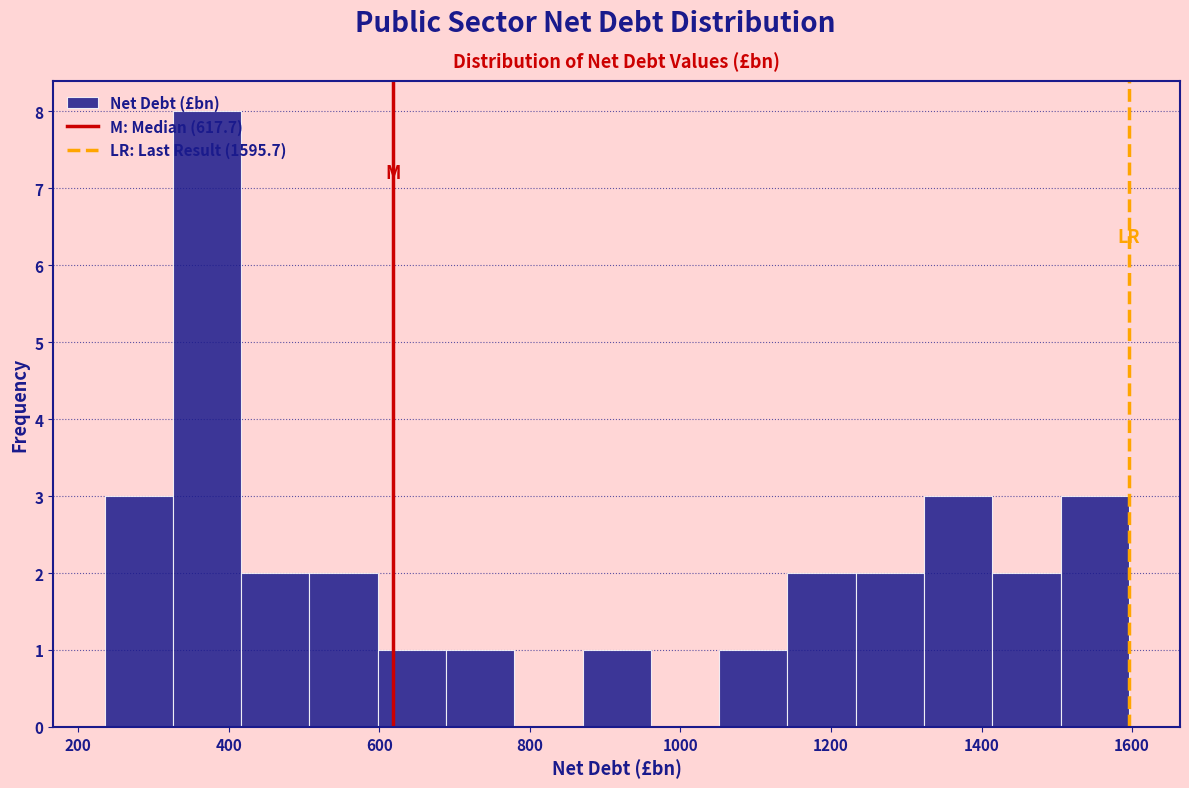

Reading left to right, list every bar in this chart as the range it spans on the x-axis followed by its height. Neither the bar edges nor the heights are printed on the chart, so give them approximately, as read against the axes.

240 to 320: 3
320 to 420: 8
420 to 500: 2
500 to 600: 2
600 to 680: 1
680 to 780: 1
780 to 860: 0
860 to 960: 1
960 to 1060: 0
1060 to 1140: 1
1140 to 1240: 2
1240 to 1320: 2
1320 to 1420: 3
1420 to 1500: 2
1500 to 1600: 3